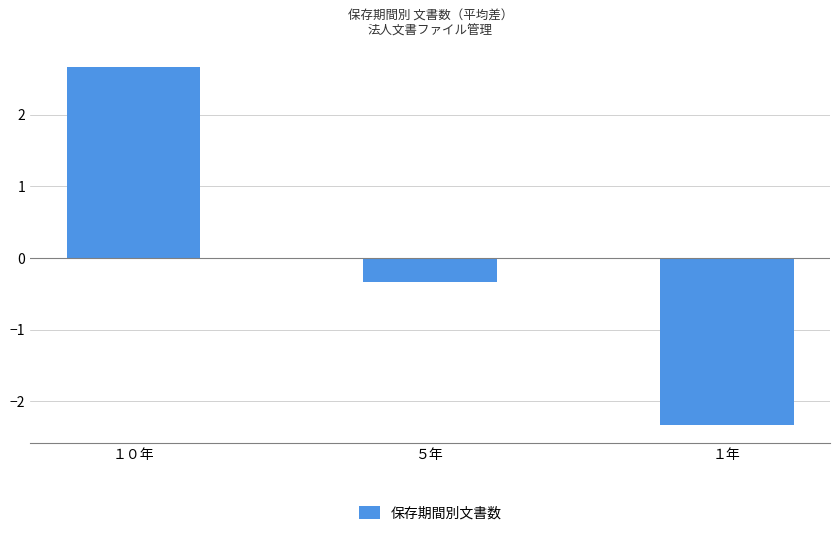

Reading left to right, list all the values displayed in this chart.

１０年=2.7	５年=-0.3	１年=-2.3